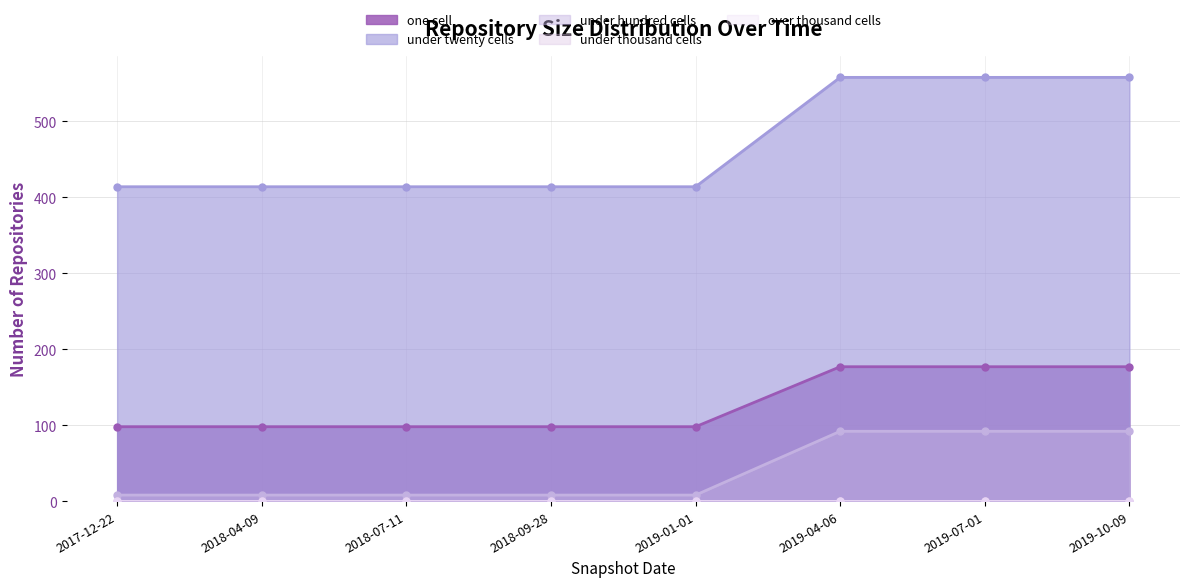

True or false: under twenty cells and one cell cross at least once.

False